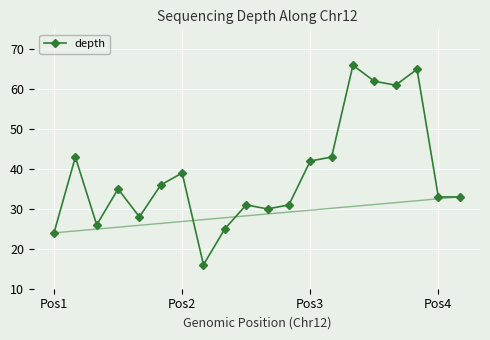

What is the smallest value displayed?

16